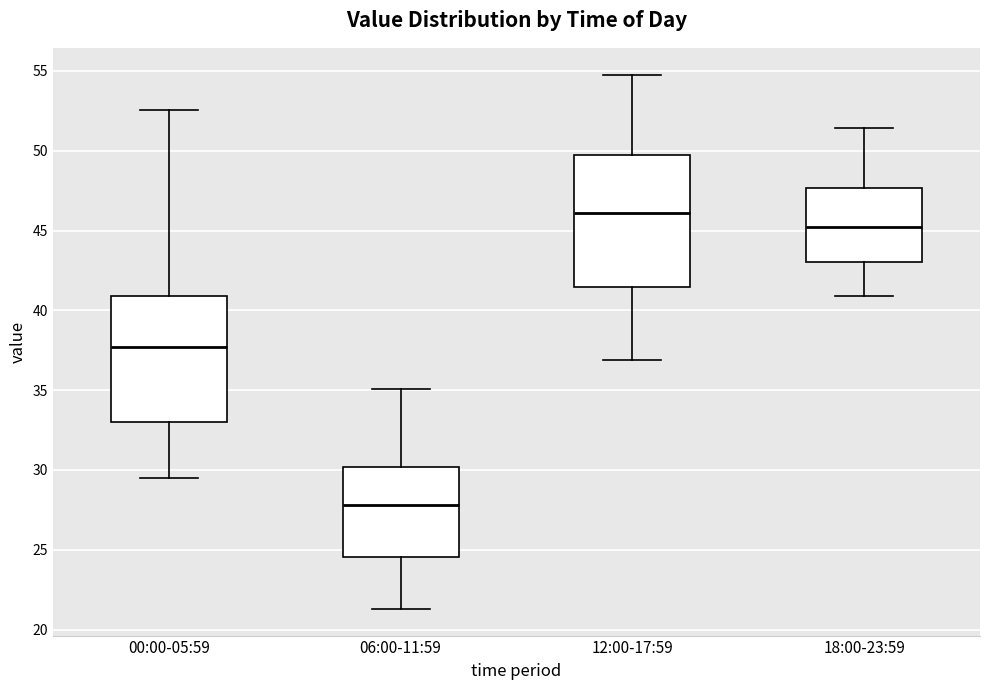

Reading left to right, transcribe this box plot: for each box, give where its median line is, the range the box spans, and where its two whiskers end, as read against the y-axis. The values are not printed on the chart, so give them approximately, as read against the axis.

00:00-05:59: median 37.5, box 33.0 to 41.0, whiskers 29.5 to 52.5
06:00-11:59: median 28.0, box 24.5 to 30.0, whiskers 21.5 to 35.0
12:00-17:59: median 46.0, box 41.5 to 49.5, whiskers 37.0 to 55.0
18:00-23:59: median 45.5, box 43.0 to 47.5, whiskers 41.0 to 51.5